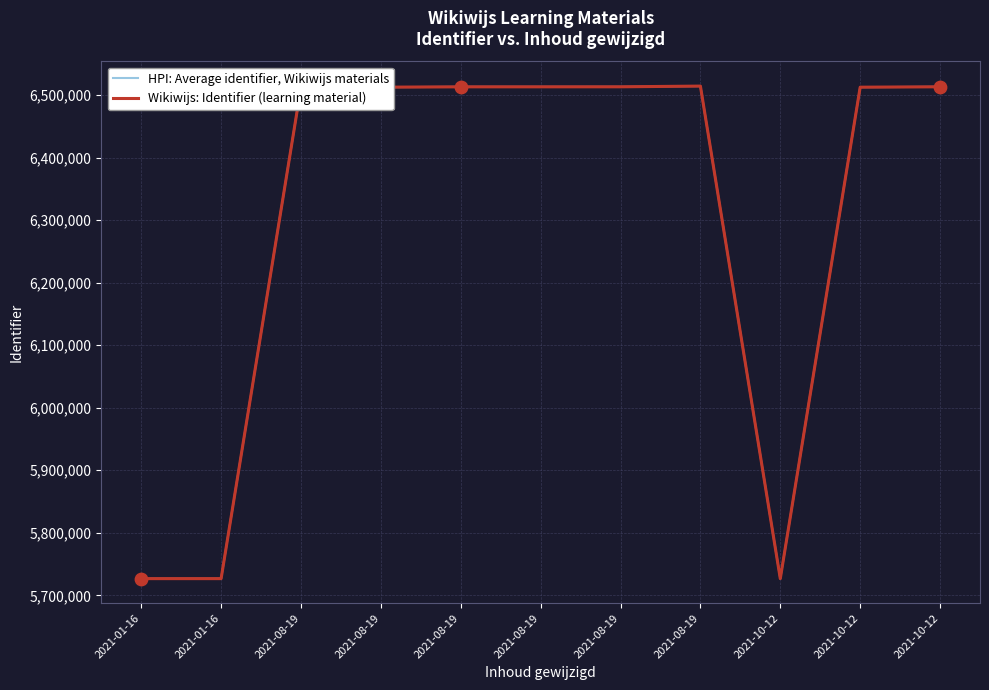

Is the value of HPI: Average identifier, Wikiwijs materials at 2021-10-12 greater than the value of Wikiwijs: Identifier (learning material) at 2021-08-19?

No